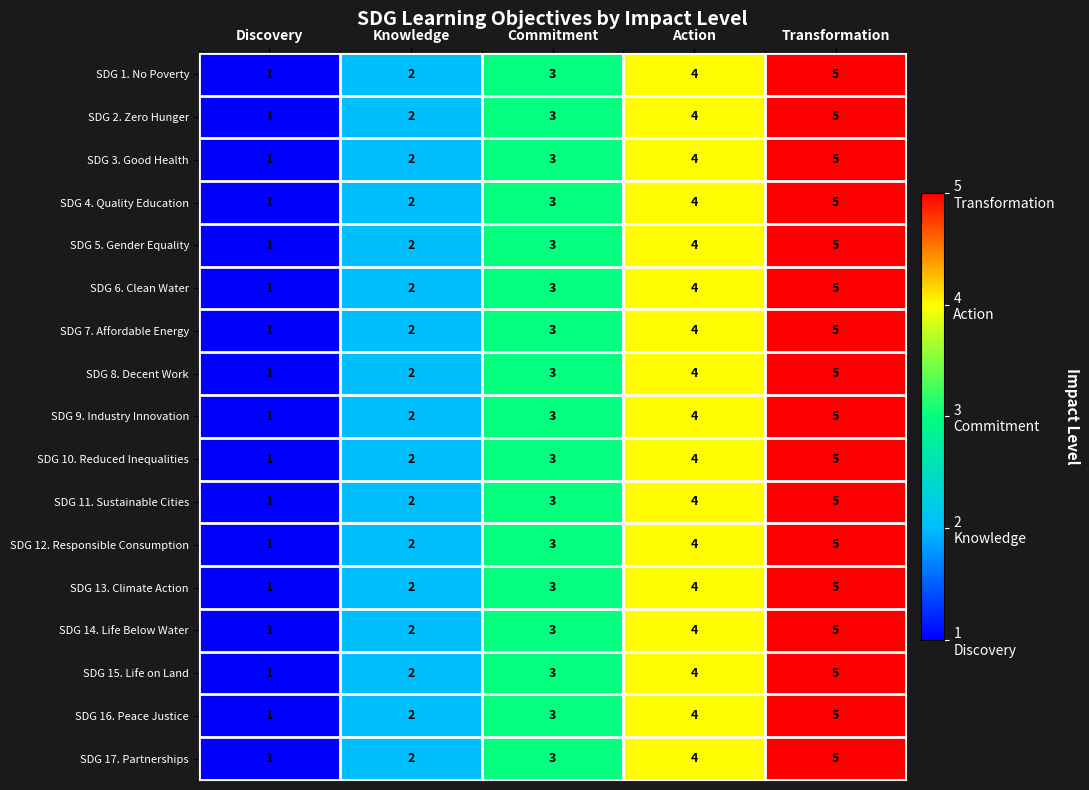

At which category does the chart reach its minimum across all series?

Discovery